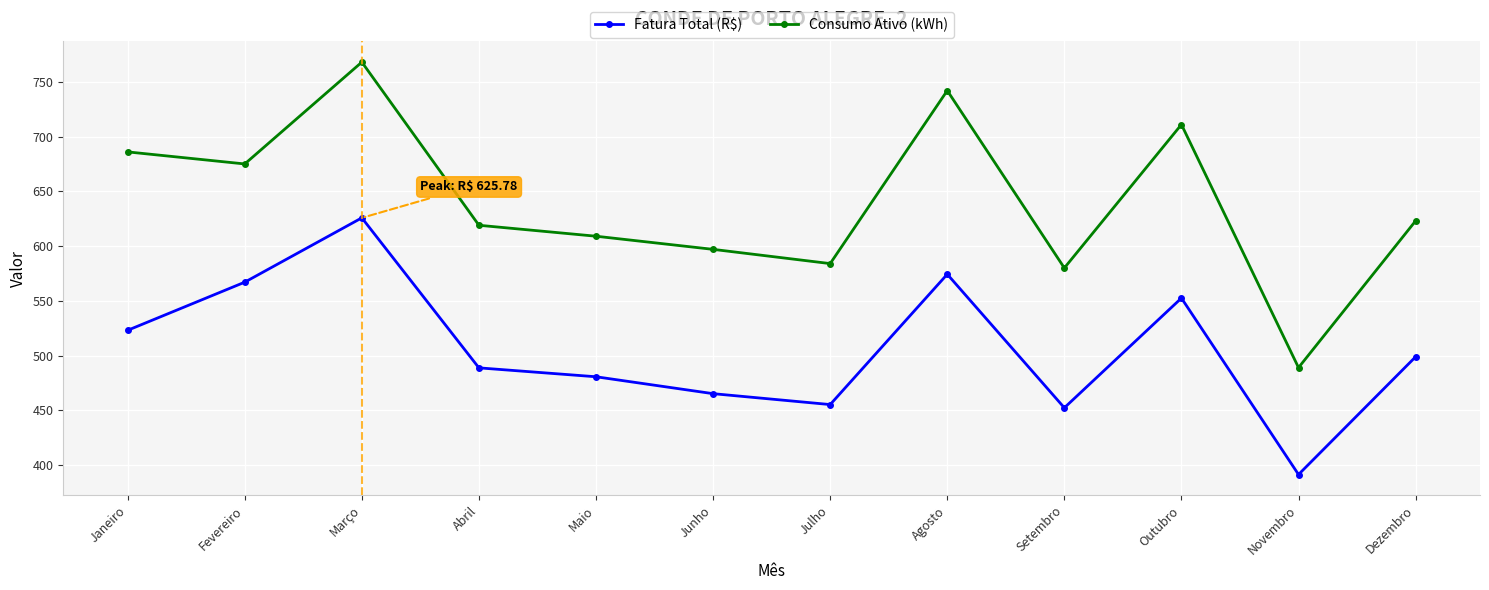

What is the difference between the Consumo Ativo (kWh) values at Março and Setembro?

188.0